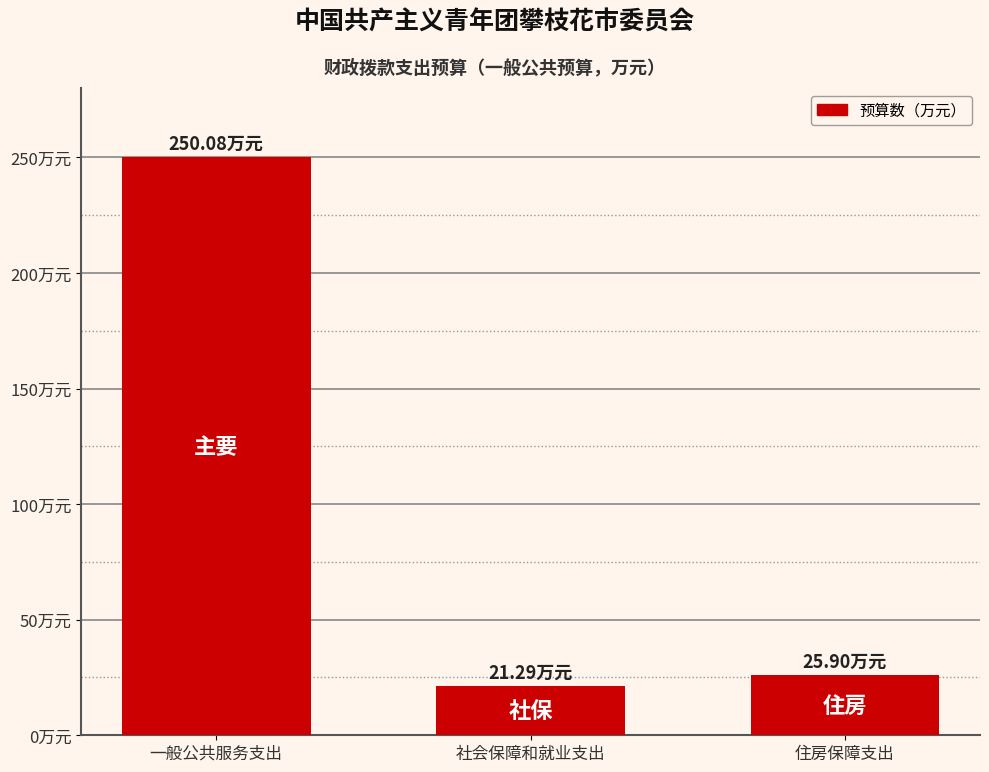

Does the chart contain any negative values?

No